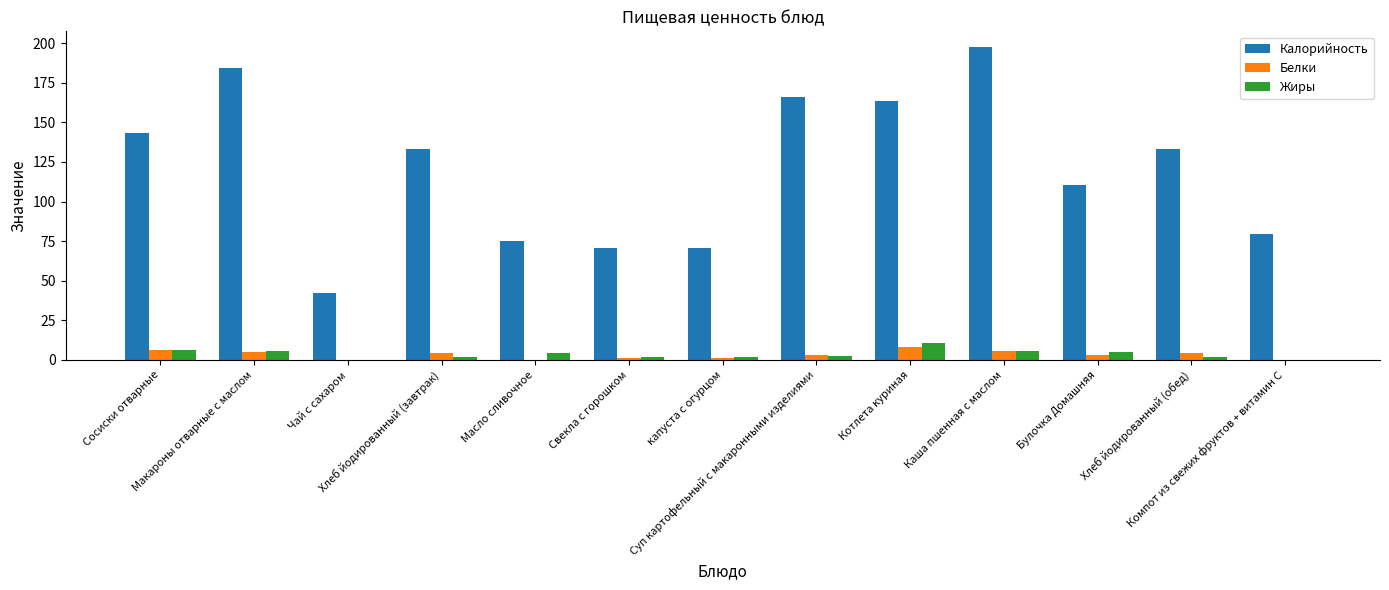

At which label does Калорийность first exceed 133?

Сосиски отварные